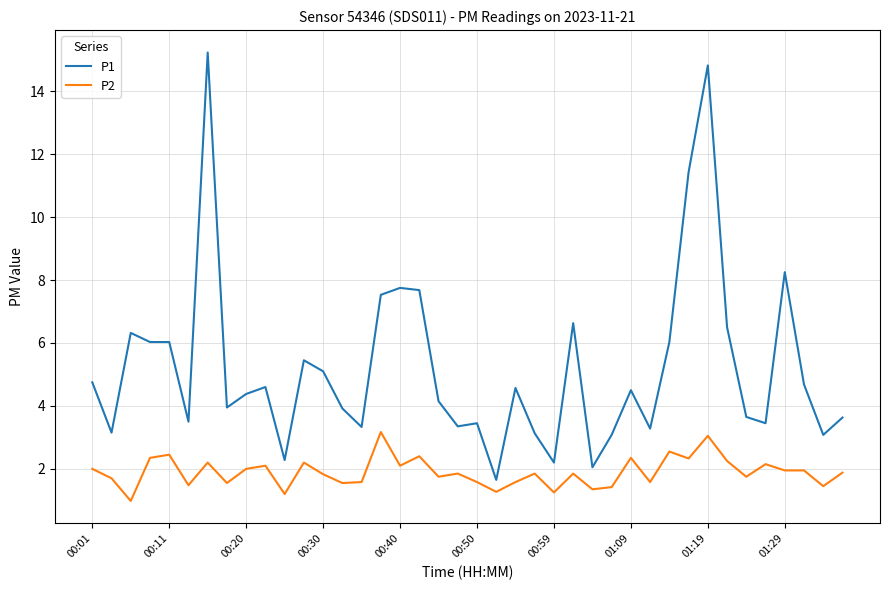

Rank the series by their average value, from lowest to highest.

P2, P1